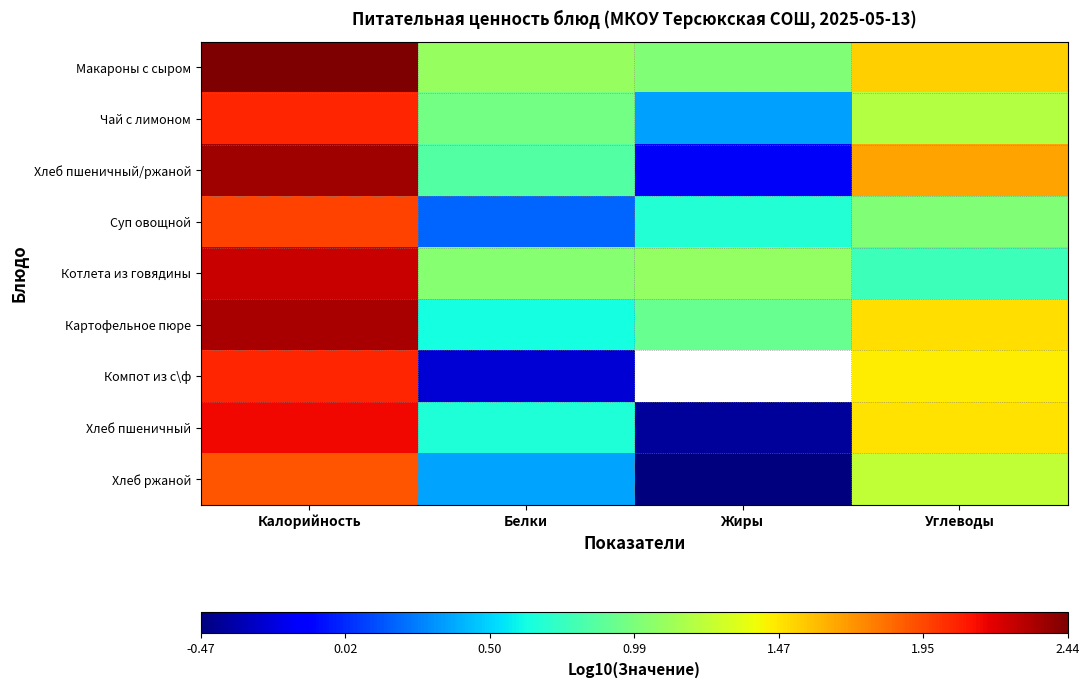

At which label does Чай с лимоном reach its peak?

Калорийность